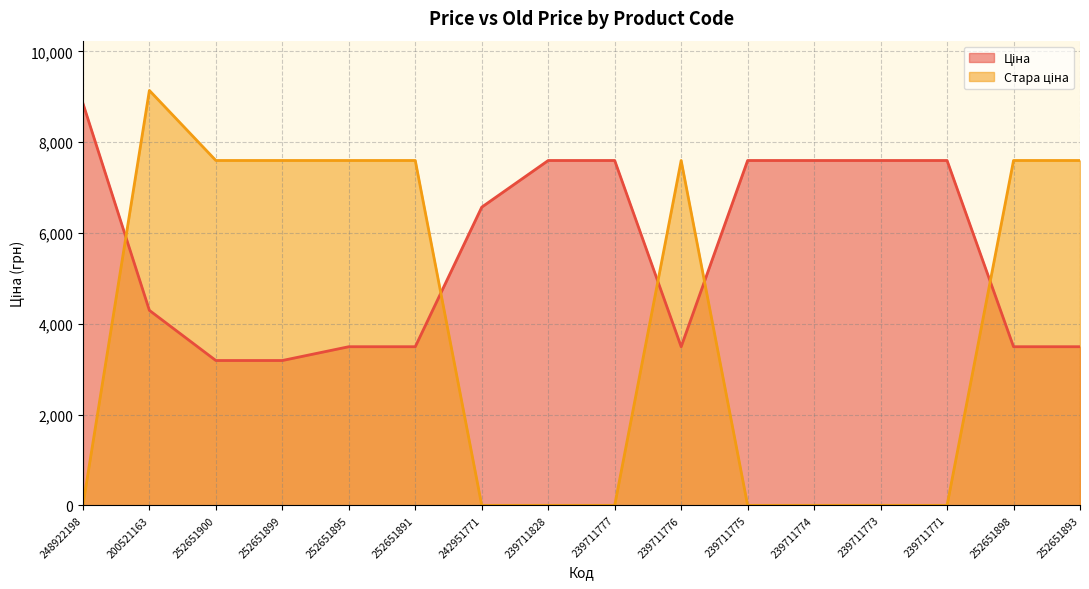

Rank the series by their maximum value, from highest to lowest.

Стара ціна, Ціна